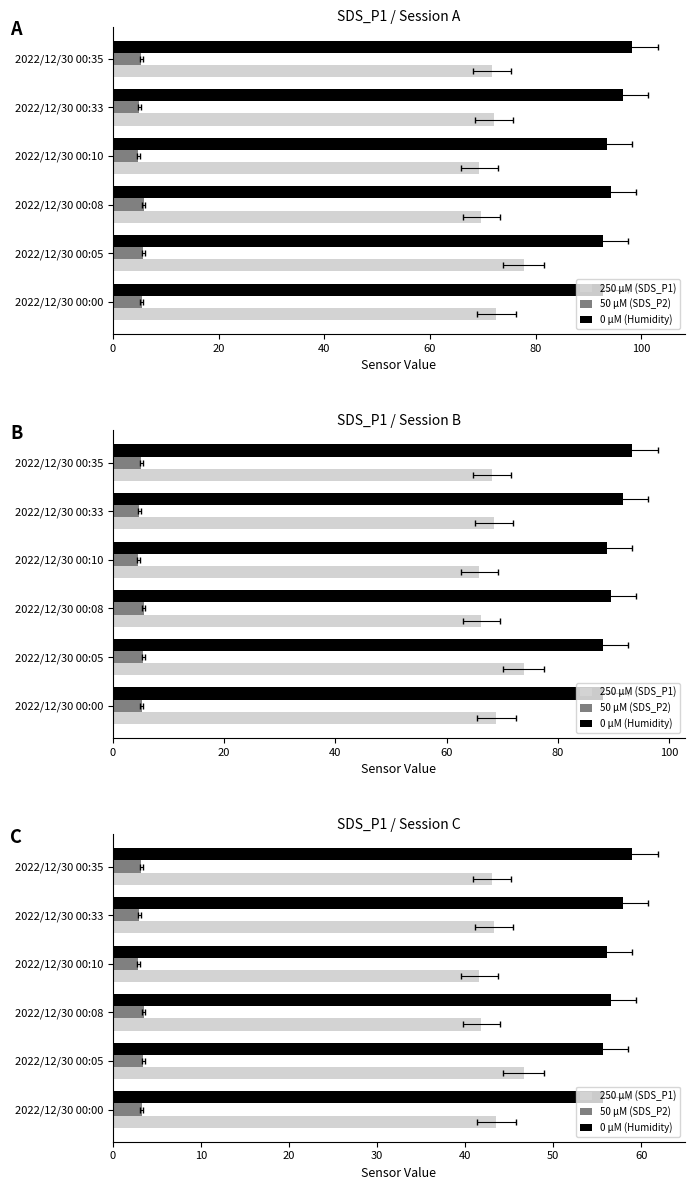

The value of 50 μM (SDS_P2) at 2022/12/30 00:35 is 3.2. True or false?

True